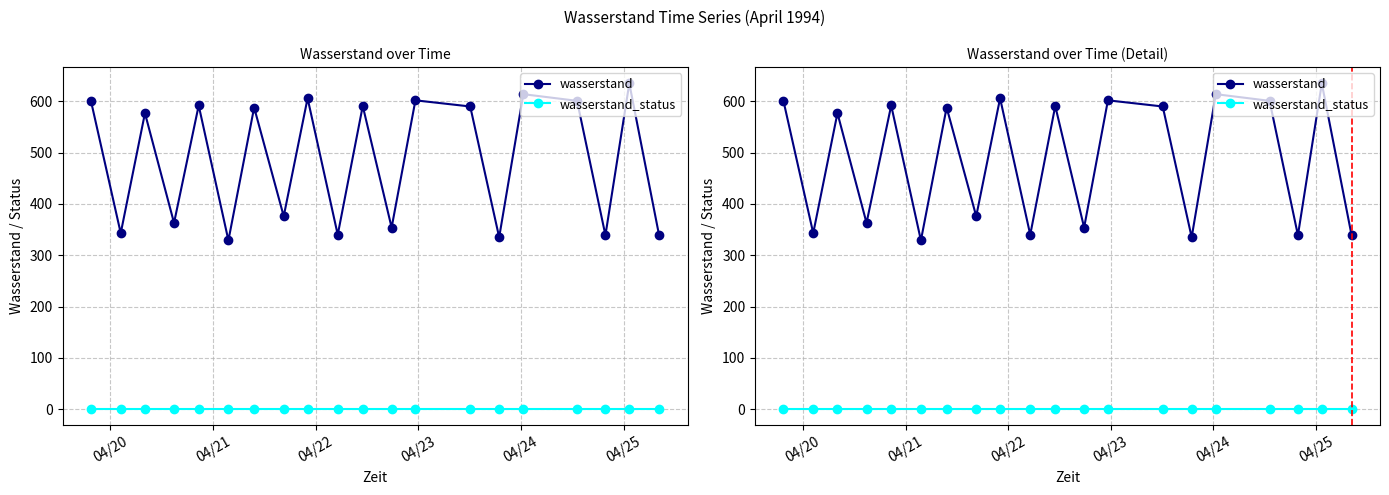

True or false: wasserstand_status has more than 1 interior local peaks.

False